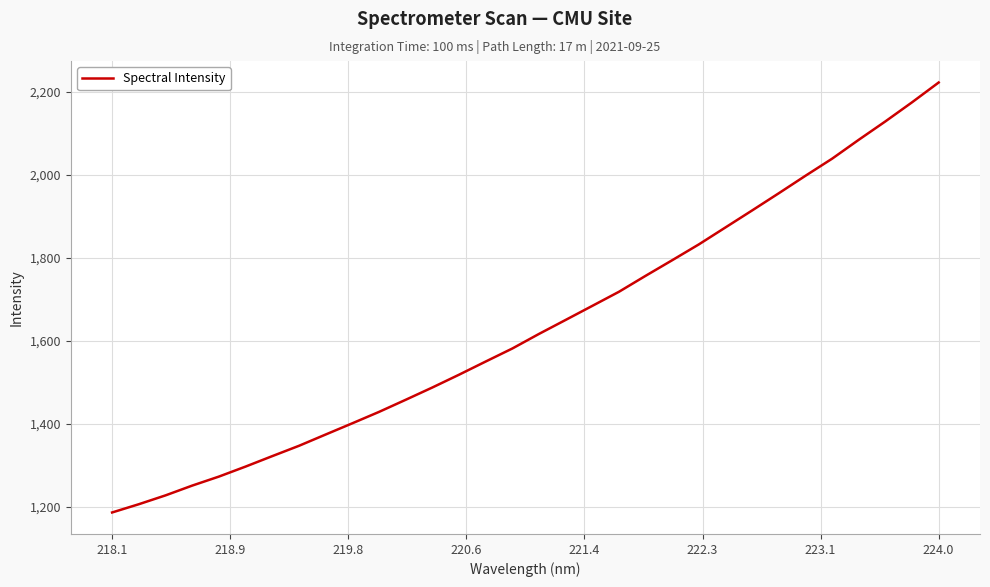

What is the maximum value shown in the chart?

2223.2